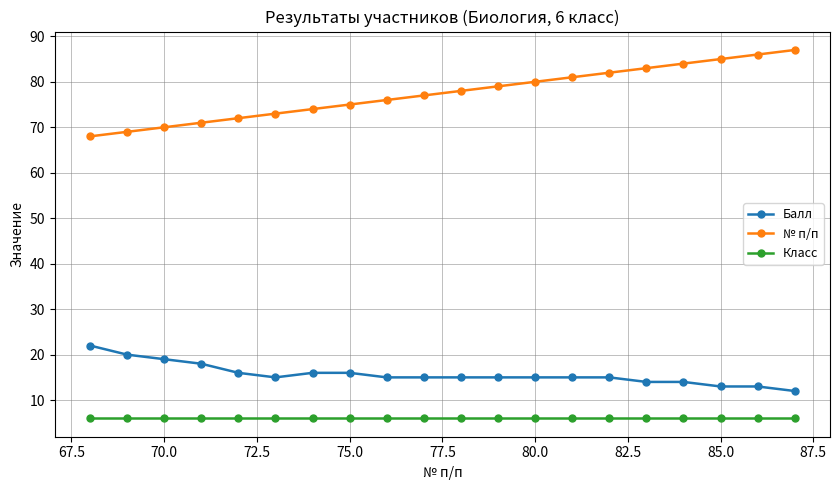

What is the maximum value shown in the chart?

87